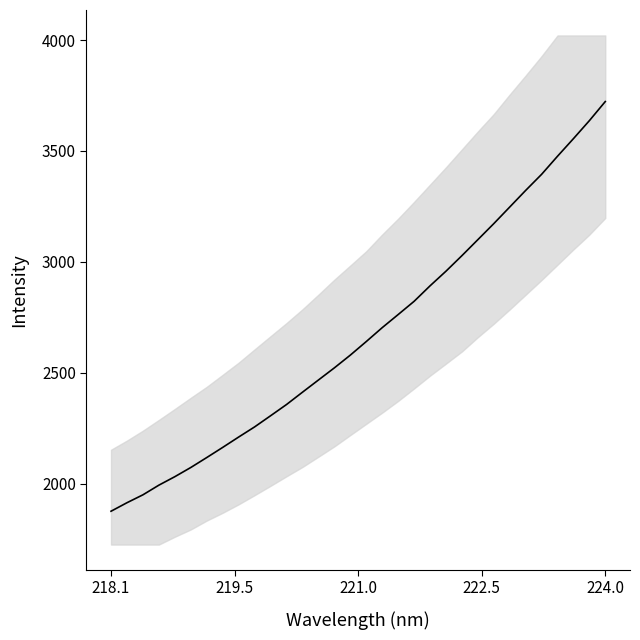

The chart shows a value of 1267.0 at 19. True or false?

False